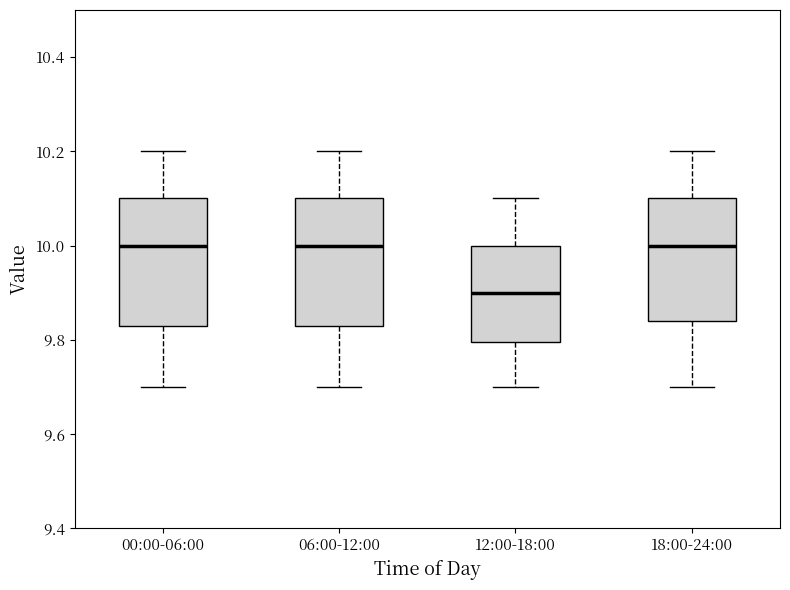

Reading left to right, transcribe this box plot: for each box, give where its median line is, the range the box spans, and where its two whiskers end, as read against the y-axis. The values are not printed on the chart, so give them approximately, as read against the axis.

00:00-06:00: median 10.00, box 9.84 to 10.10, whiskers 9.70 to 10.20
06:00-12:00: median 10.00, box 9.84 to 10.10, whiskers 9.70 to 10.20
12:00-18:00: median 9.90, box 9.80 to 10.00, whiskers 9.70 to 10.10
18:00-24:00: median 10.00, box 9.84 to 10.10, whiskers 9.70 to 10.20